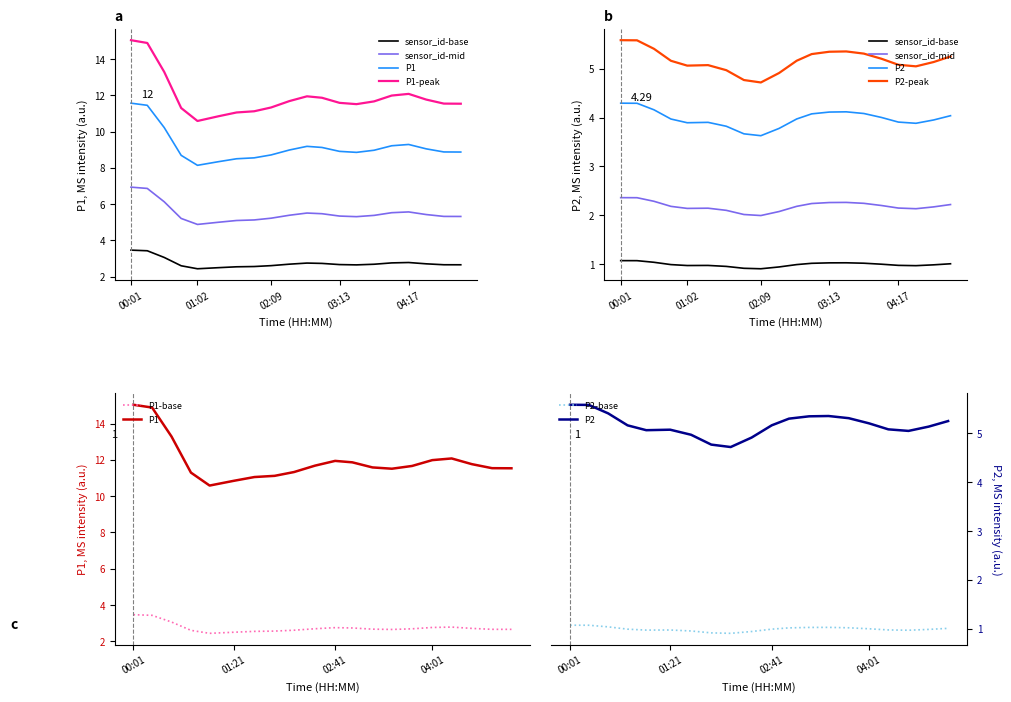

What position from the right is 04:01?

5